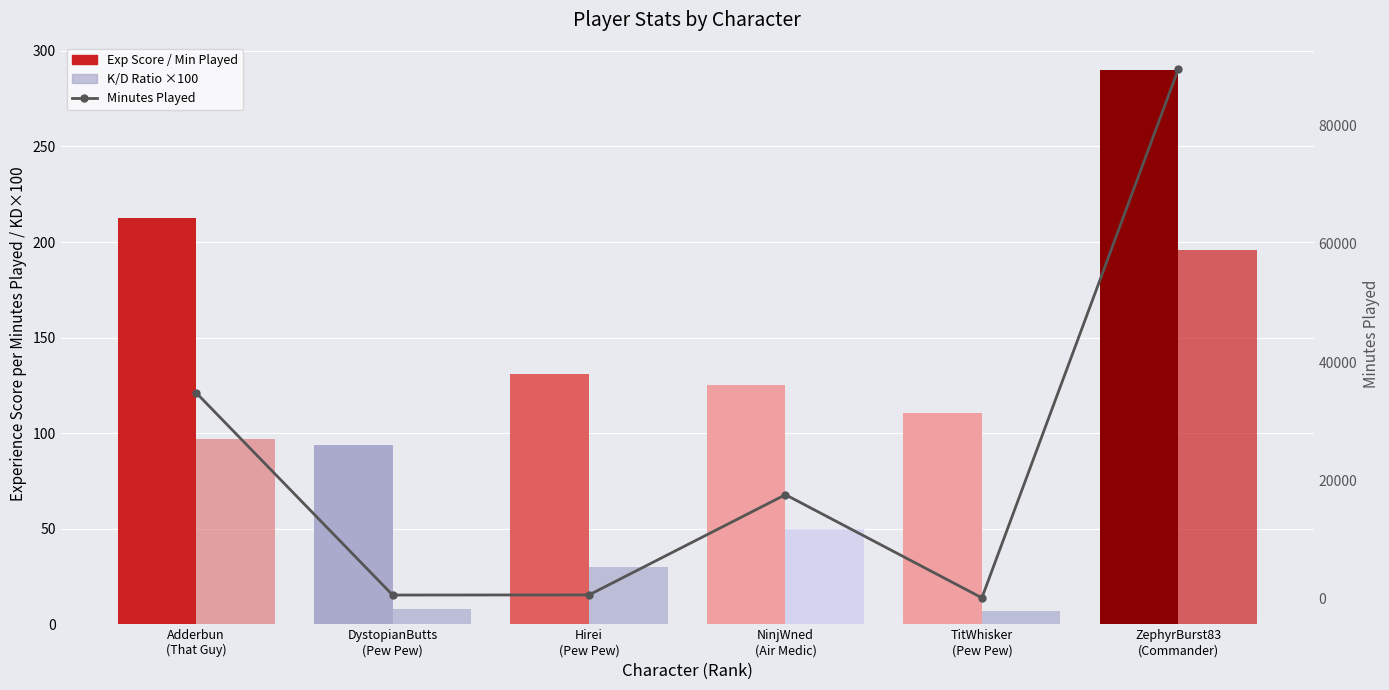

Are the bars horizontal?

No